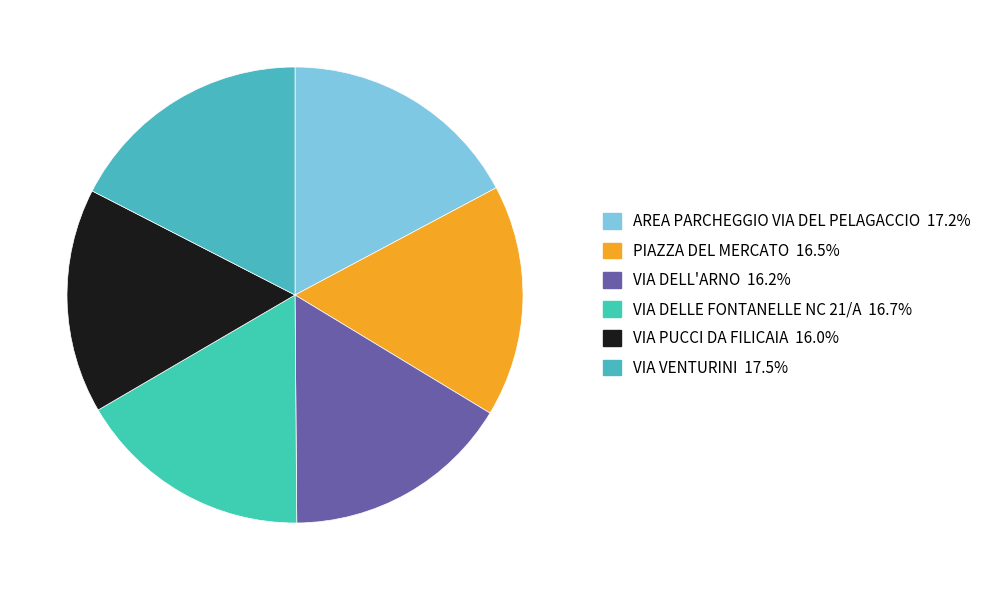

Between AREA PARCHEGGIO VIA DEL PELAGACCIO and VIA VENTURINI, which is larger?

VIA VENTURINI